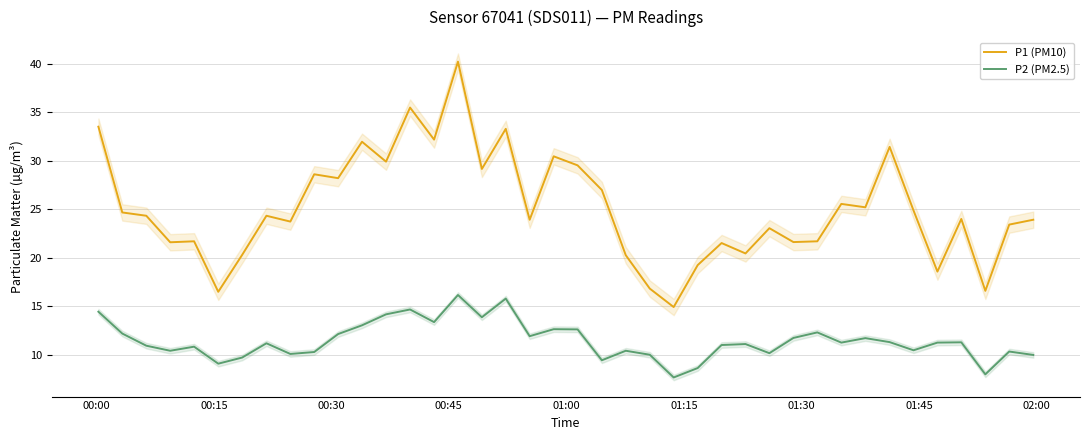

True or false: P1 (PM10) and P2 (PM2.5) intersect in this chart.

False